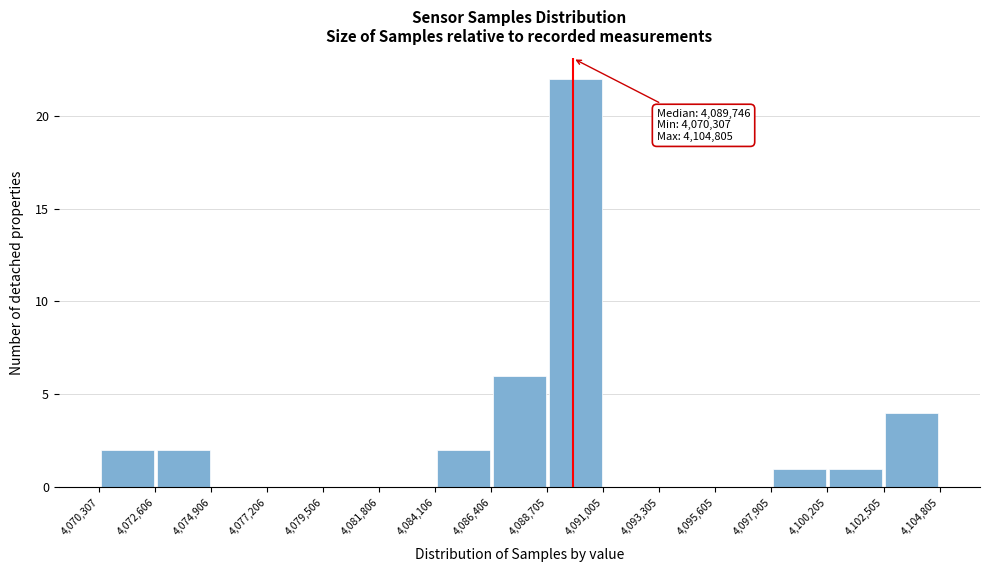

Which range on the x-axis has the tallest bar?

4,088,705 to 4,091,005